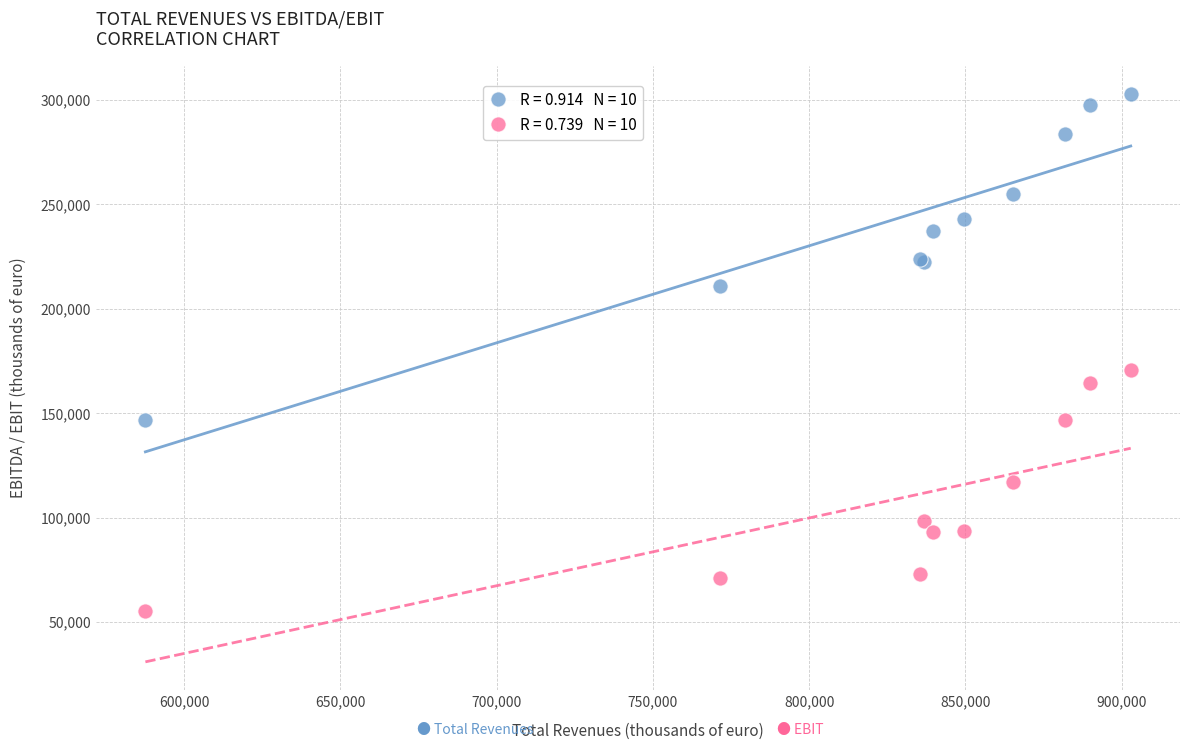

Across all series, what Y value is closest to 179216?

170587